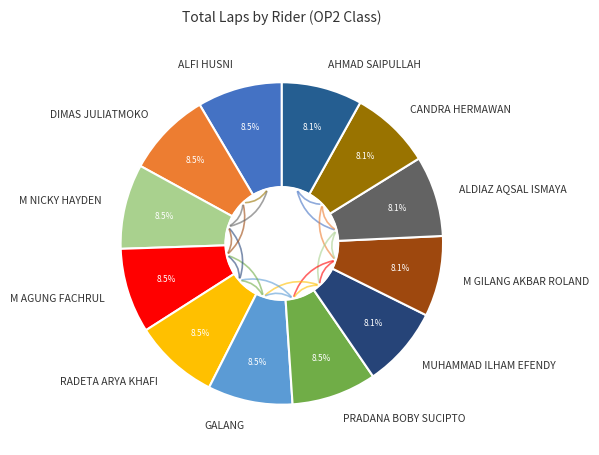

What is the ratio of the value at PRADANA BOBY SUCIPTO to the value at M NICKY HAYDEN?

1.0